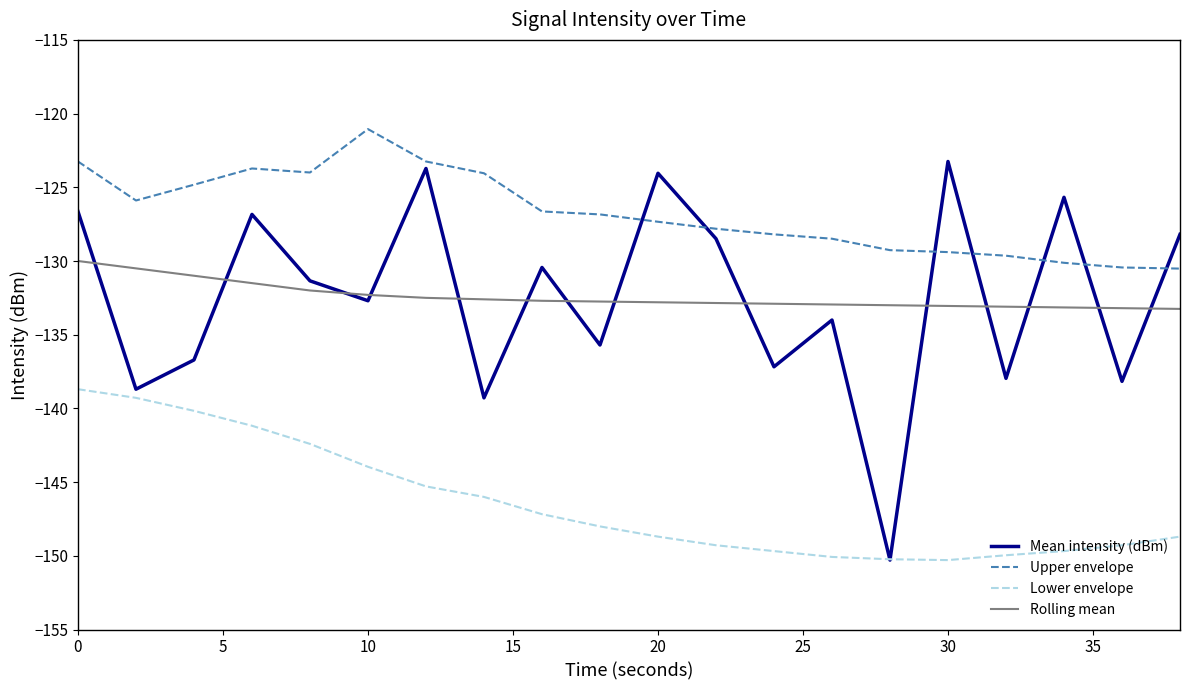

What is the maximum value shown in the chart?

-121.1